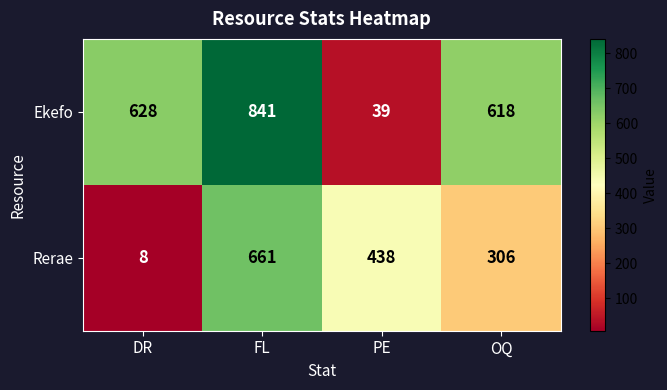

Reading left to right, transcribe all the data shown in this chart.

Ekefo: DR=628	FL=841	PE=39	OQ=618
Rerae: DR=8	FL=661	PE=438	OQ=306